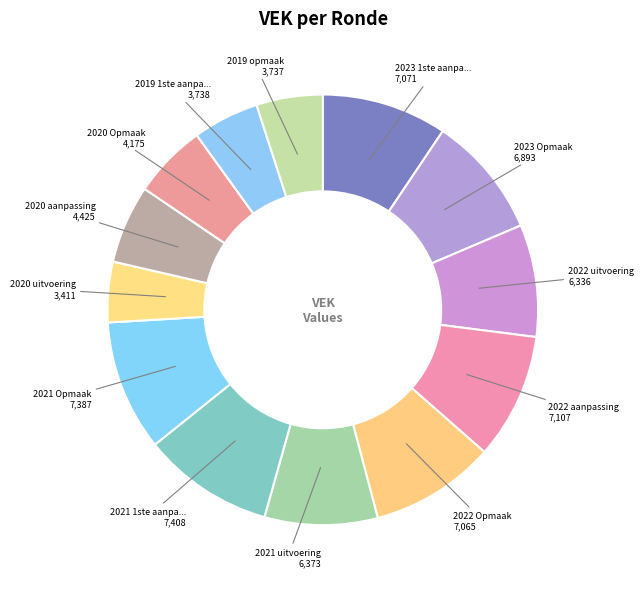

Does any single category account for the majority?

No